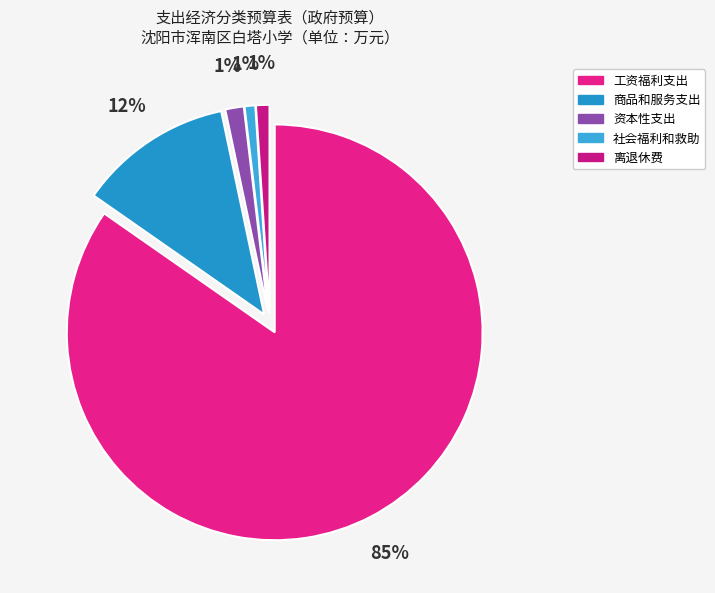

To the nearest percent, what percentage of the pie is 商品和服务支出?

12%